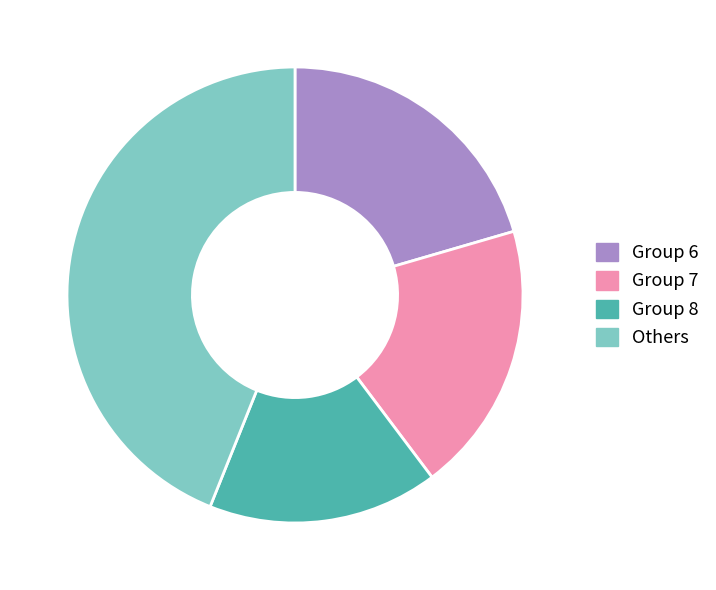

What is the largest slice in the pie chart?

Others